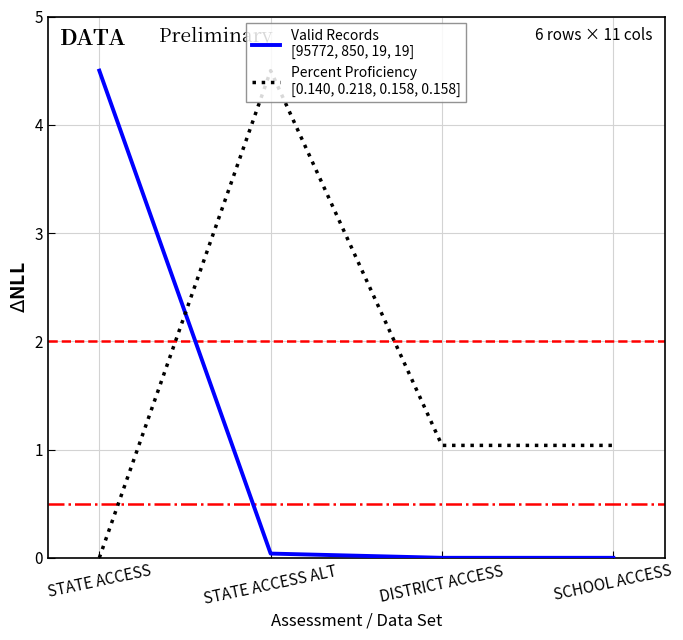

Does the chart have visible grid lines?

Yes